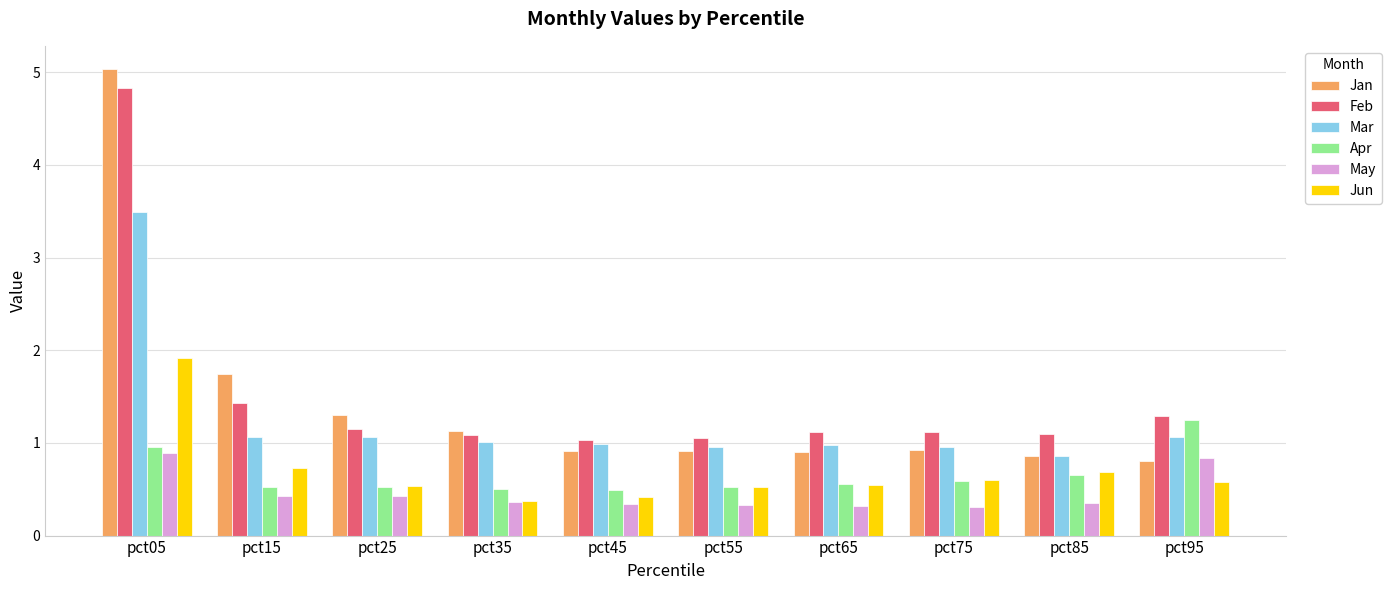

What is the total value across all series at pct15?

5.9